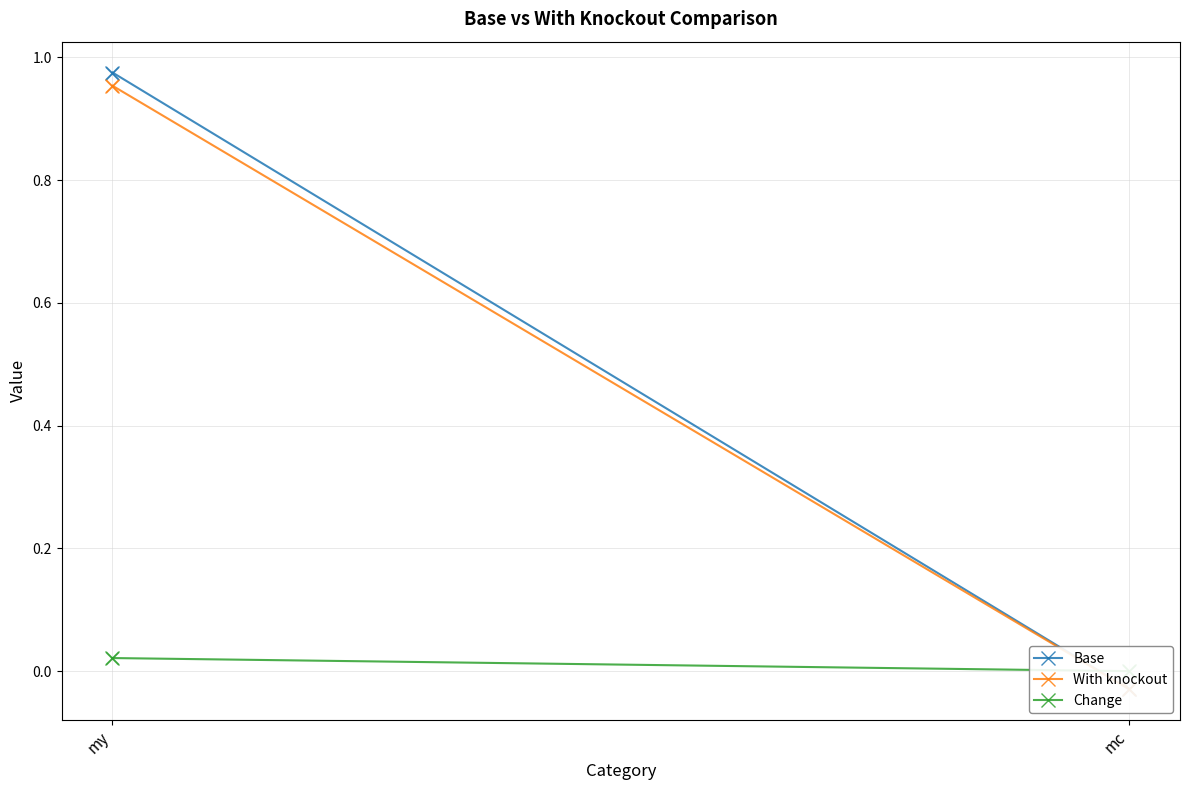

What is the total value across all series at my?

2.0